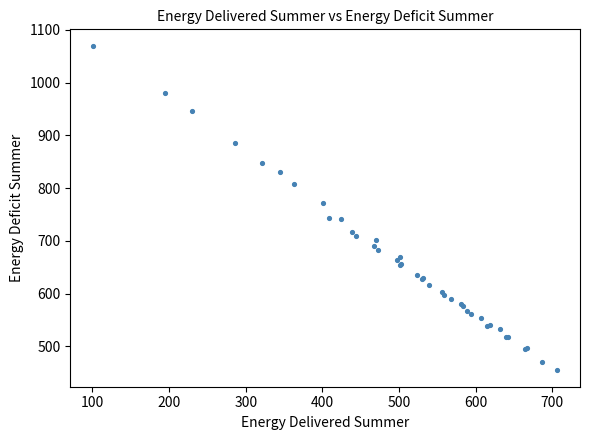

What Y value in the scatter plot is closest to 762?

771.5